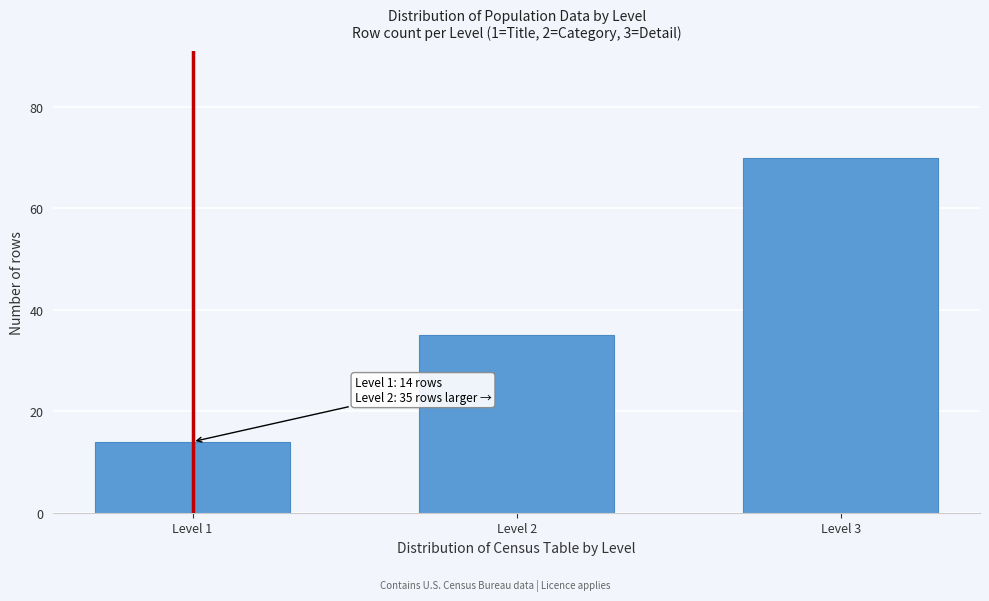

Reading right to left, what are all the values shown in this chart?

Level 3=70	Level 2=35	Level 1=14